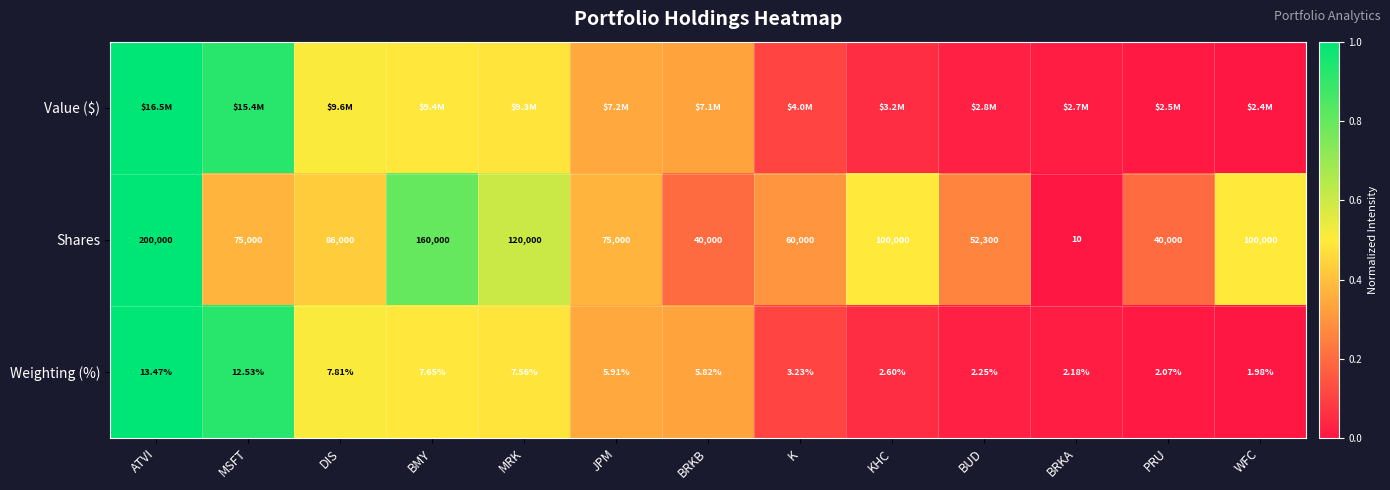

Which category has the lowest value in the Shares series?

BRKA